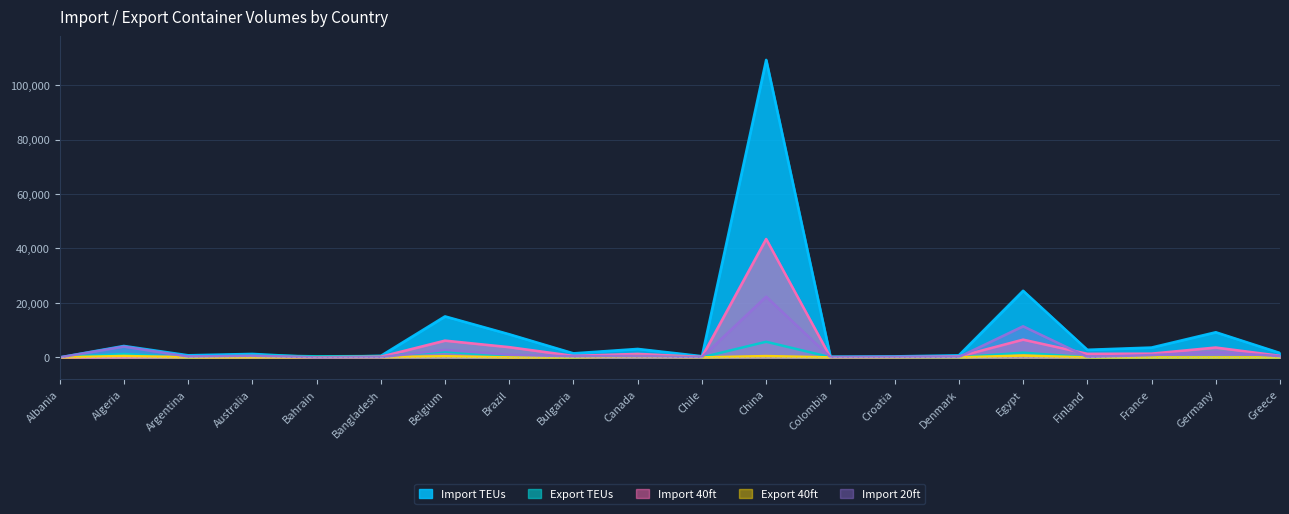

True or false: Export 40ft and Import TEUs cross at least once.

True